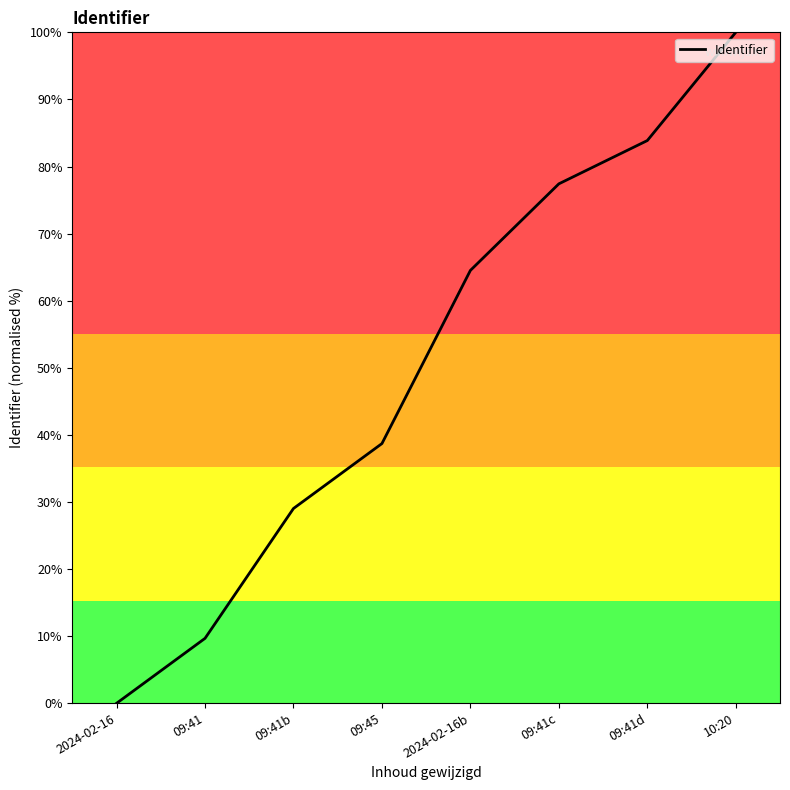

What is the difference between the values at 09:41 and 09:45?

29.0